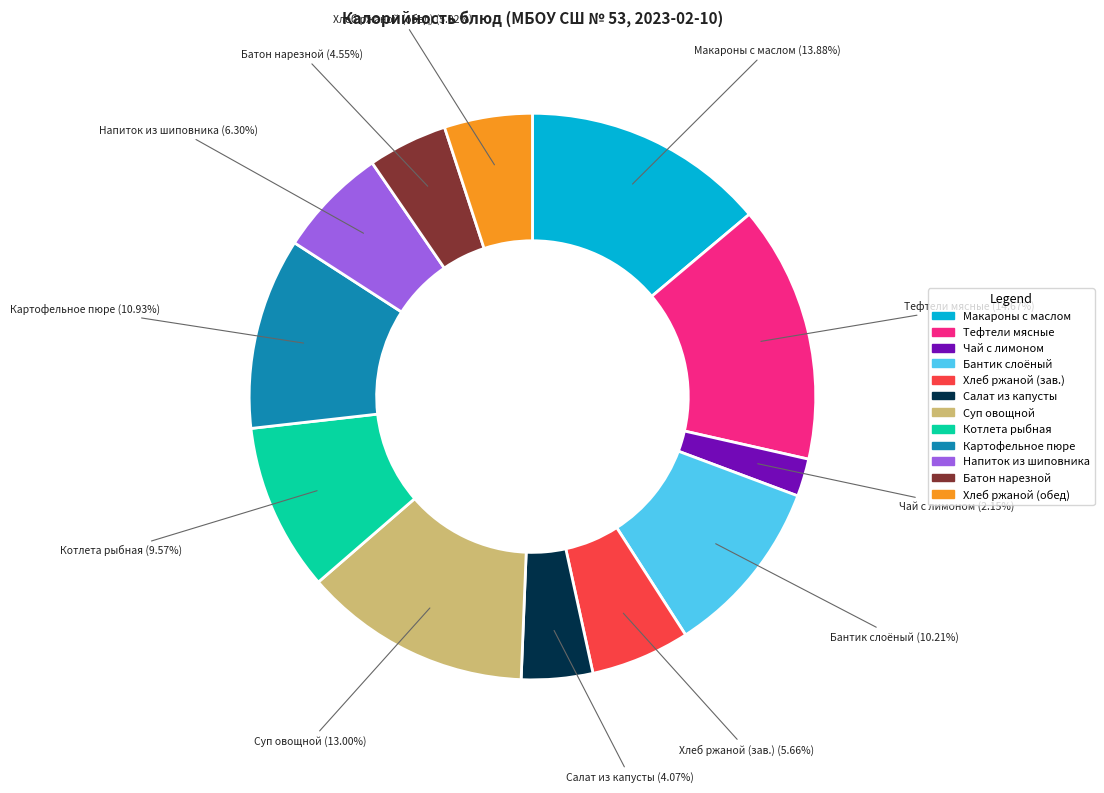

Is there any slice that represents more than half of the pie?

No